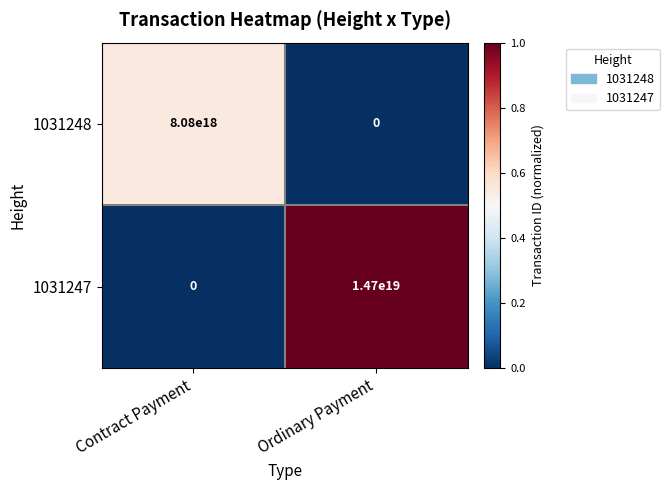

Which series has the widest spread of values?

1031247